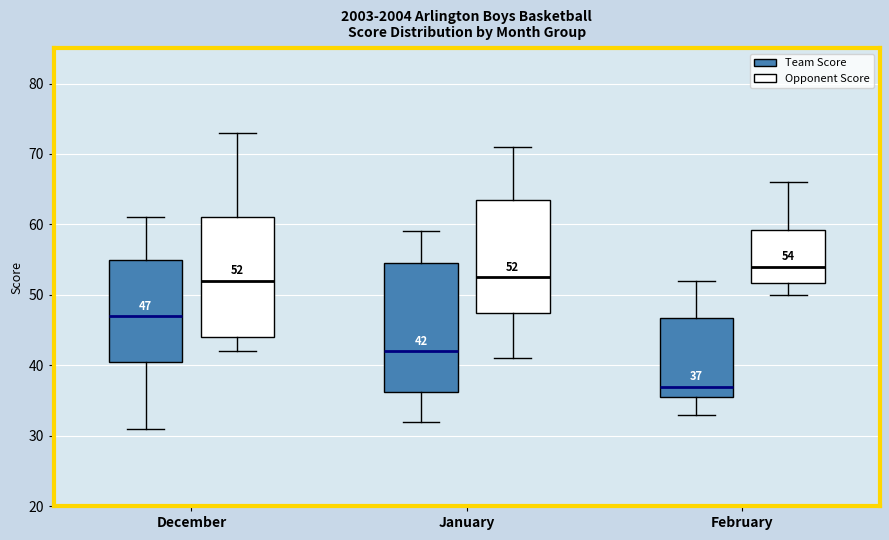

Which box is the tallest, from its lower edge to its upper edge?

January (Team Score)